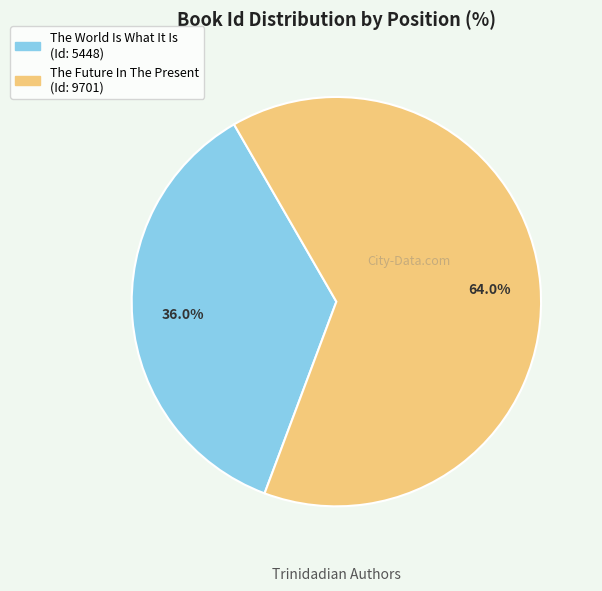

Is there a majority slice in this chart?

Yes